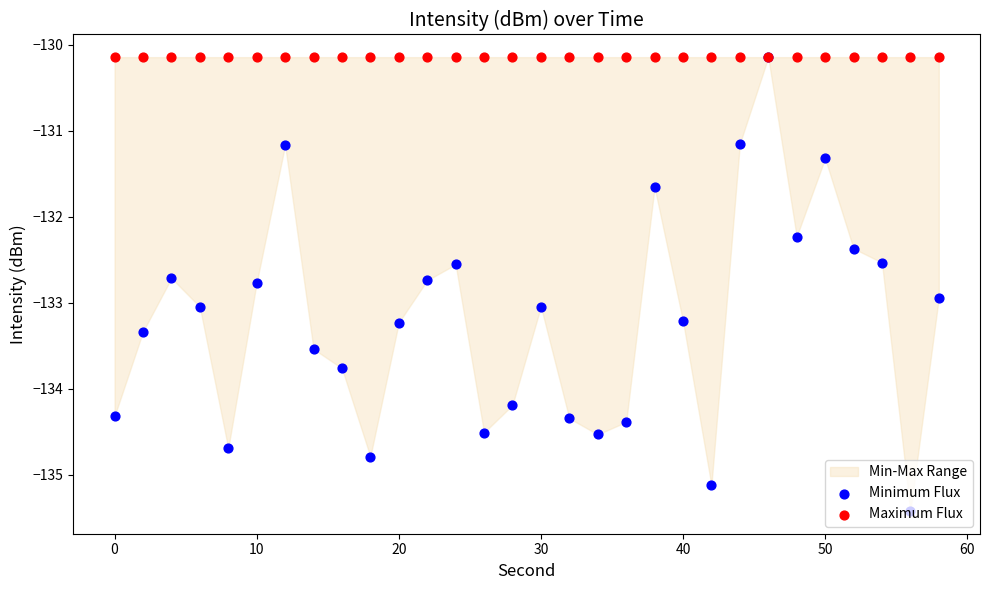

Is the value of Maximum Flux at 20 greater than the value of Minimum Flux at 13?

Yes